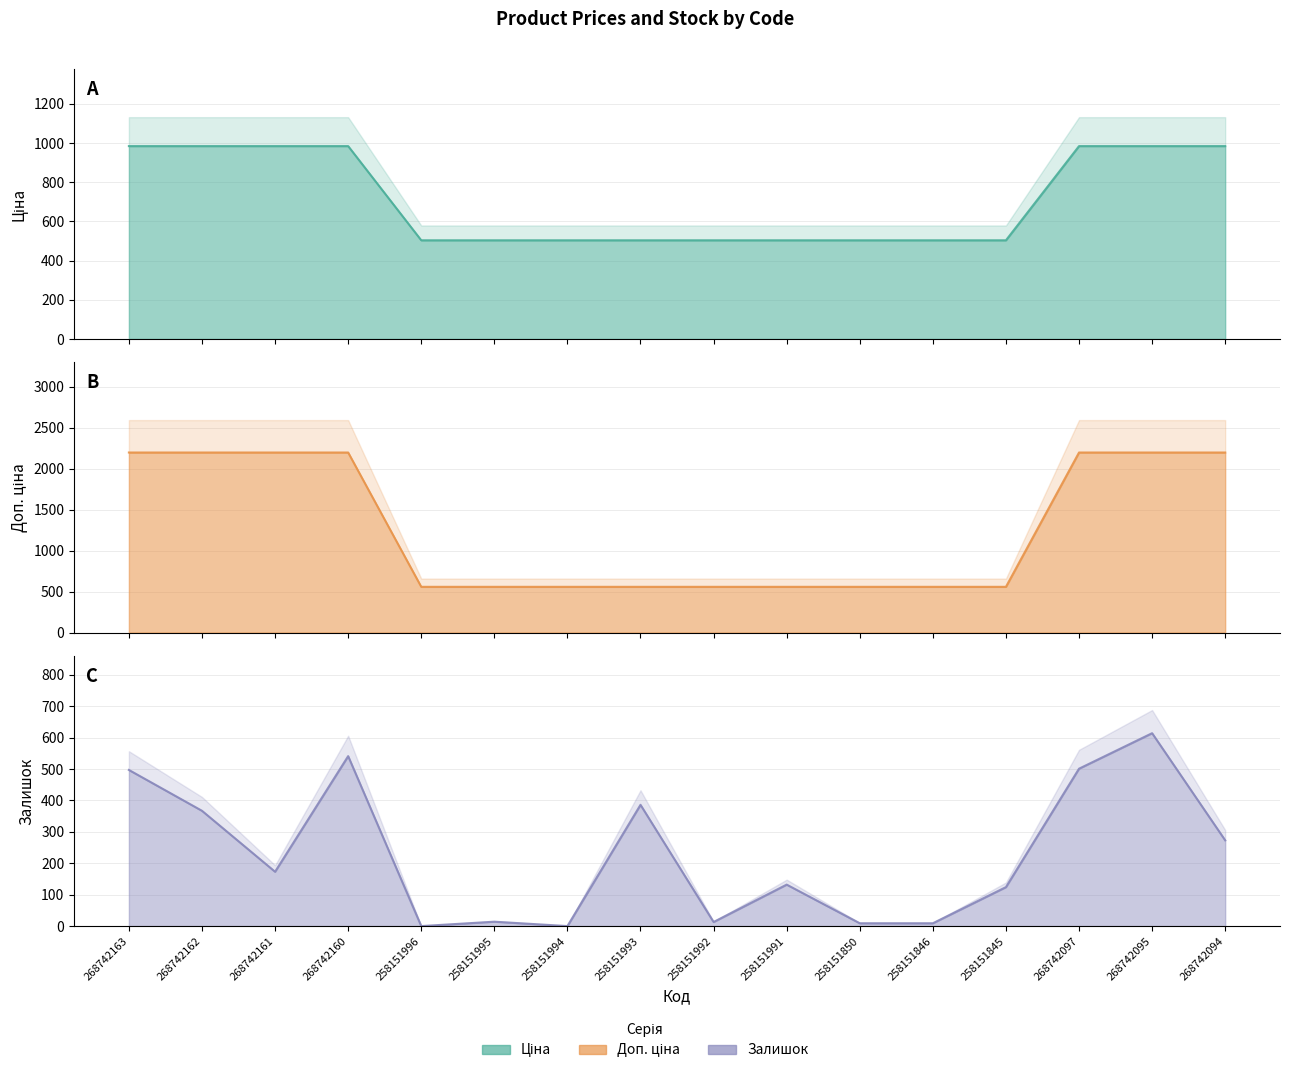

Which series has the largest range (max minus min)?

Доп. ціна